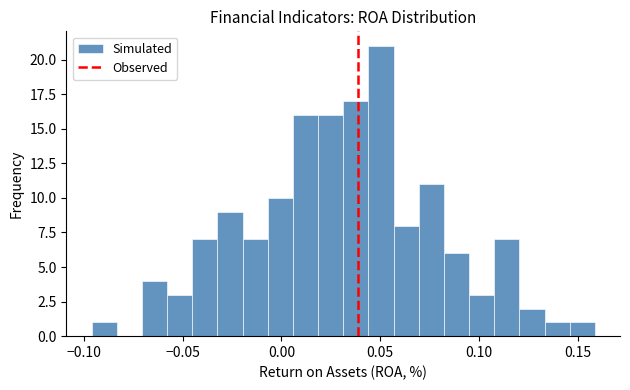

Around what value on the x-axis is the tallest bar? Give the approximate position of its centre, as read against the axis.

0.050